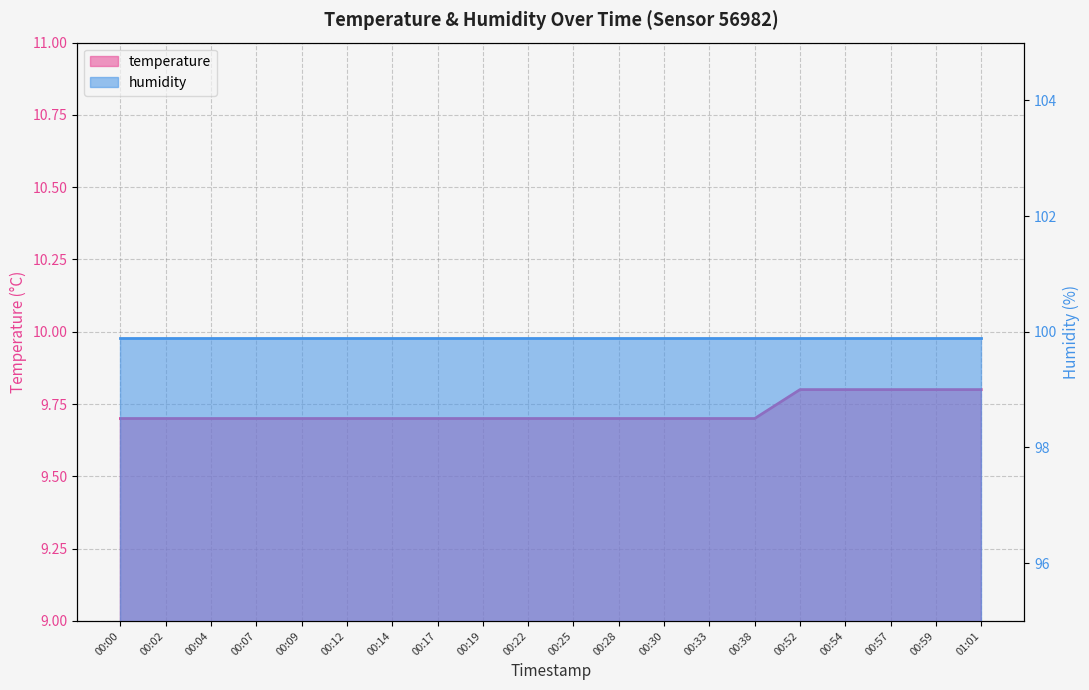

At which category does the chart reach its minimum across all series?

00:00